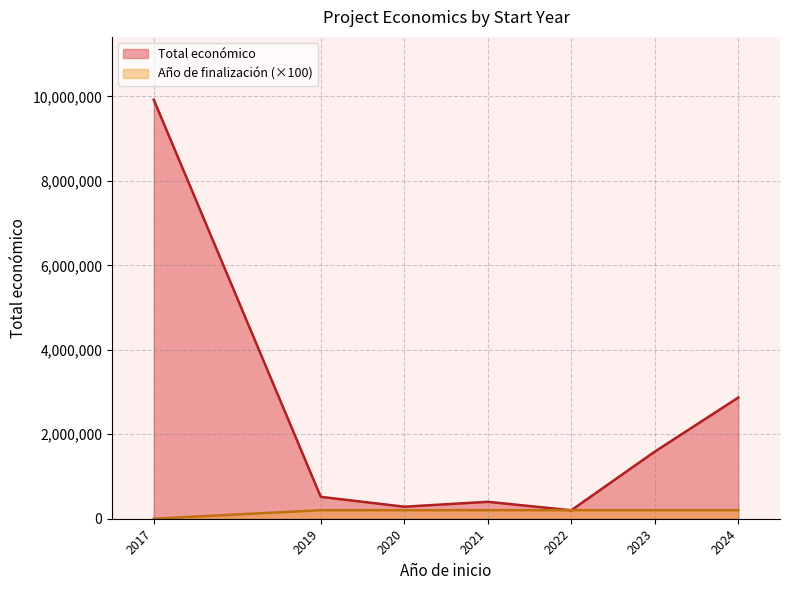

At which category is the sum across all series the highest?

2017